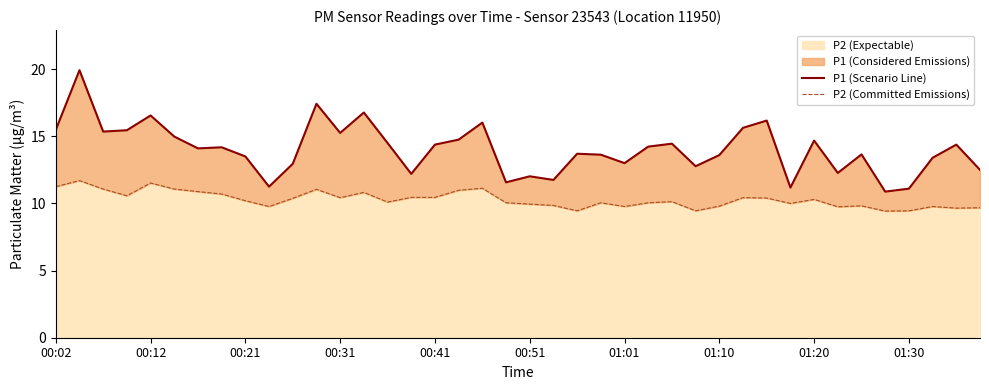

What is the label of the 40th point from the right?

00:02